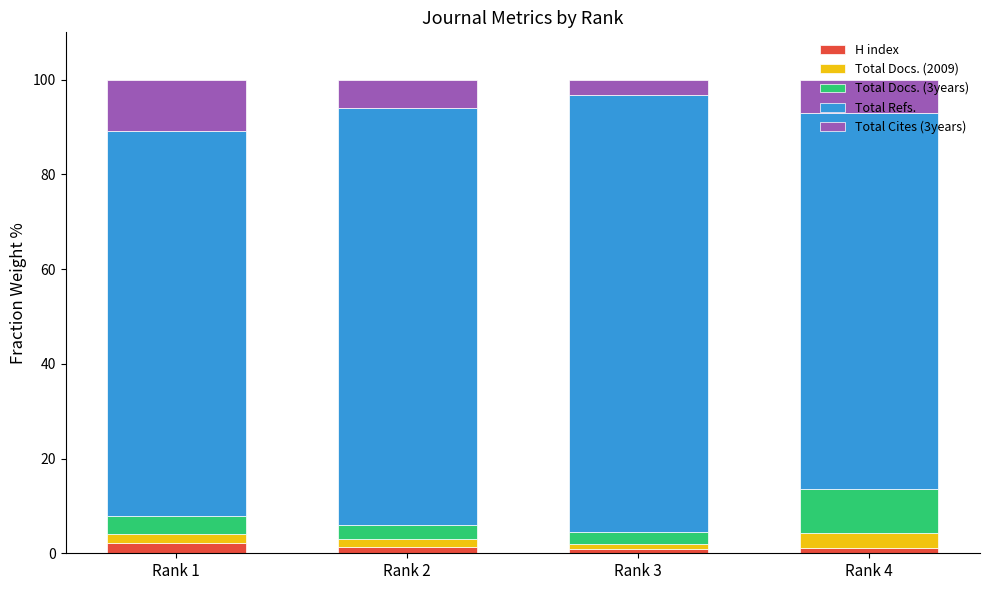

What is the highest value of the H index series?

2.2